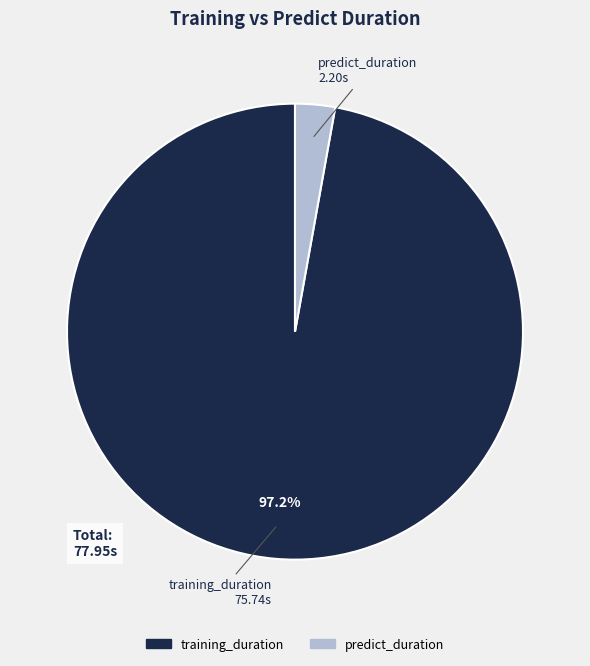

How many segments does this pie chart have?

2